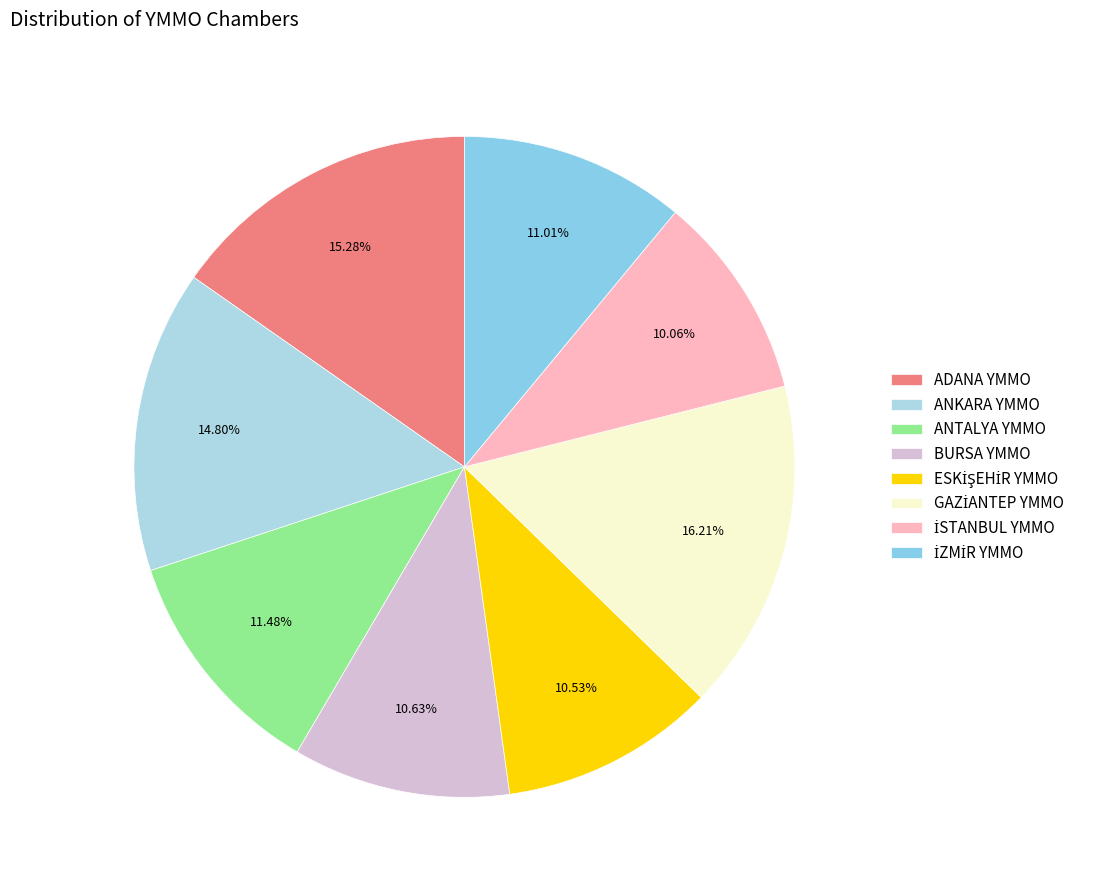

To the nearest percent, what is the difference between the largest and smallest slice percentages?

6%